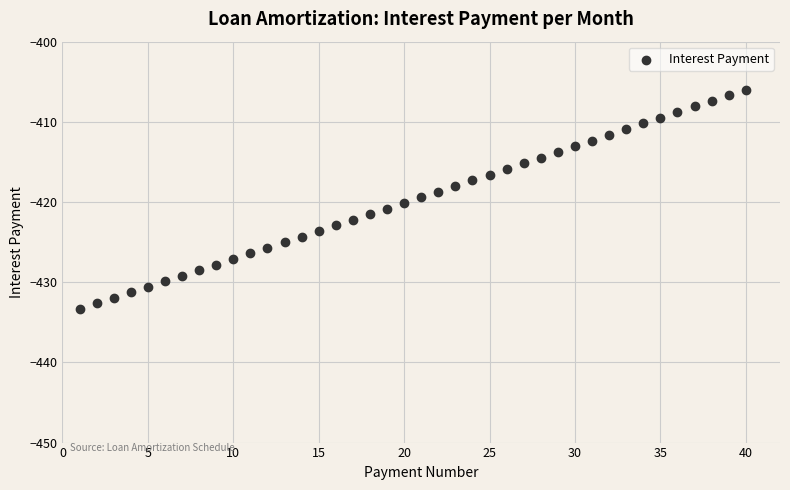

What is the range of X values (max minus min)?

39.0